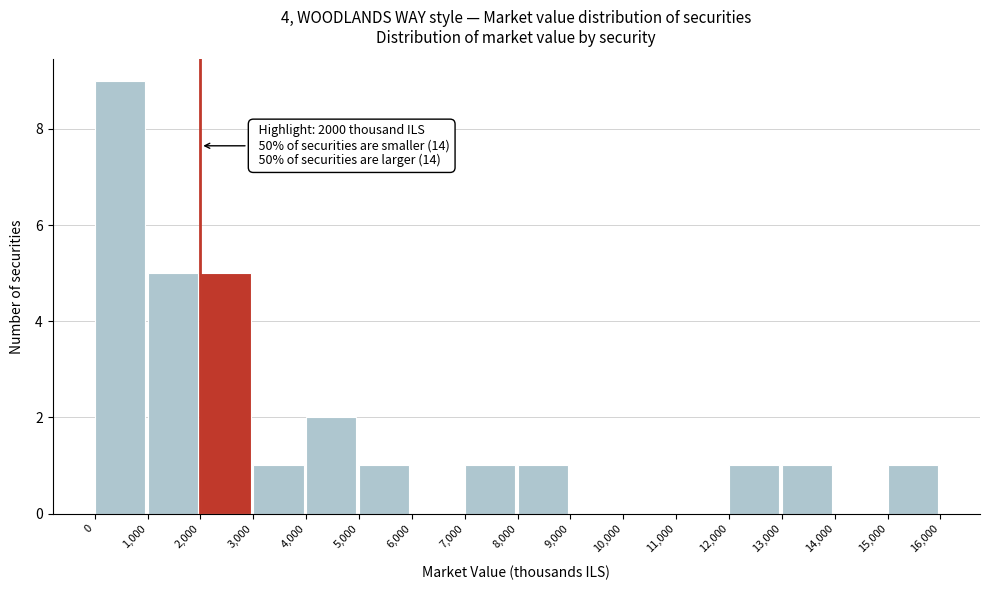

Which range on the x-axis has the tallest bar?

0 to 1,000